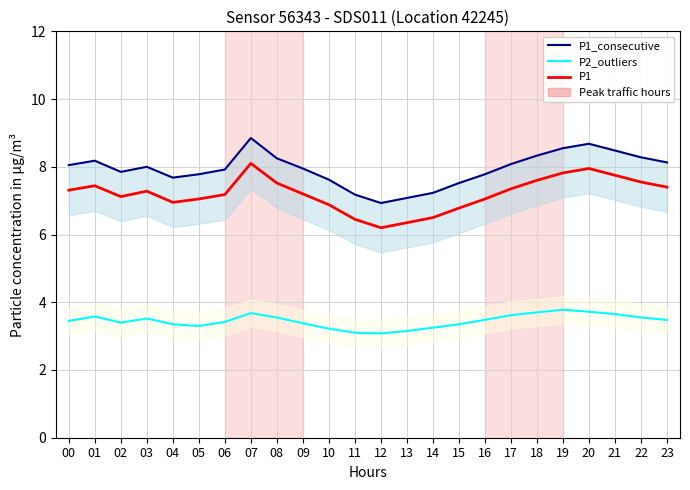

How many values in the P1 series exceed 7?

17